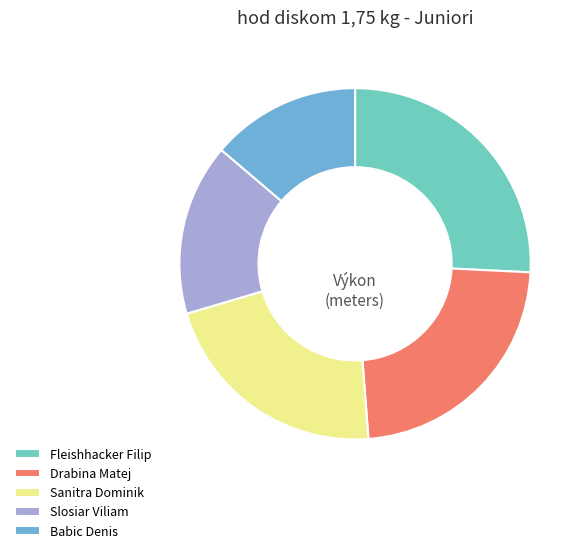

How many segments does this pie chart have?

5